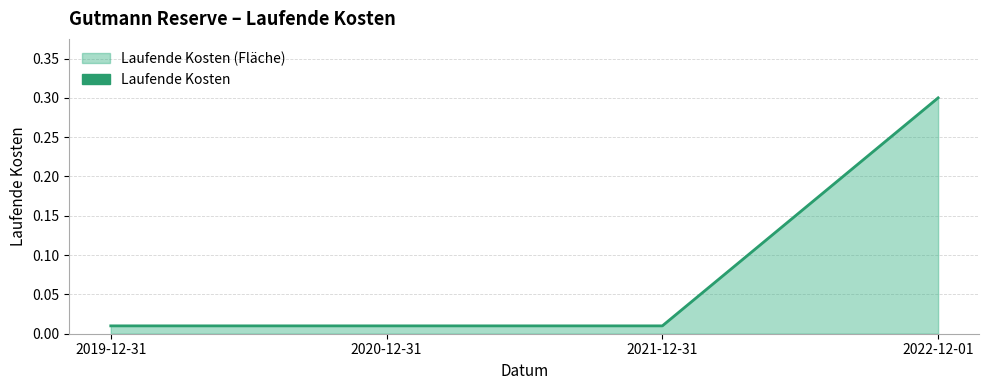

How many lines are shown in the chart?

1